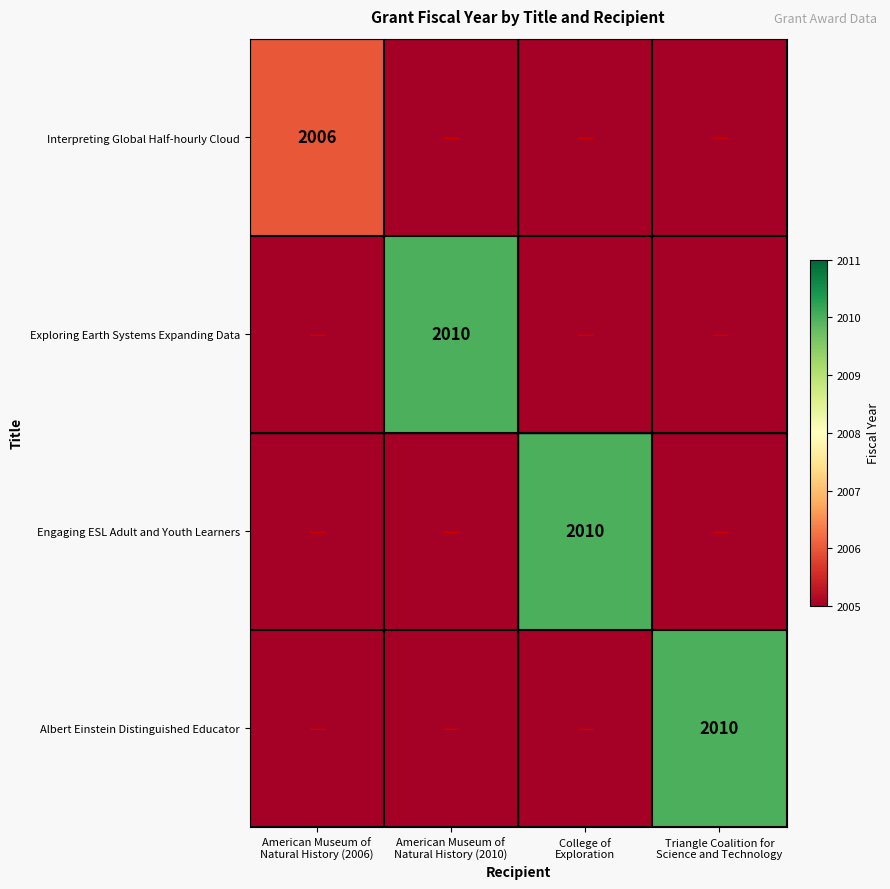

What is the minimum value shown in the chart?

2005